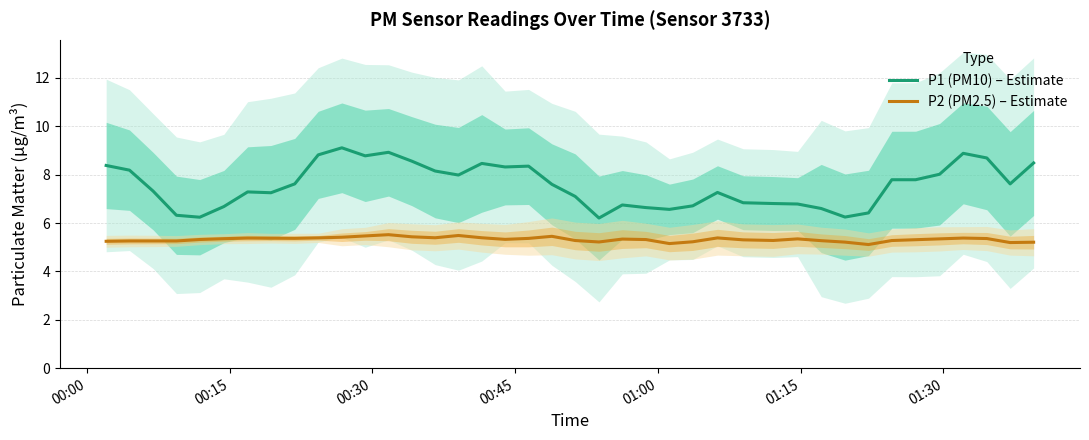

True or false: P2 (PM2.5) – Estimate has more than 0 points higher than both neighbors.

True